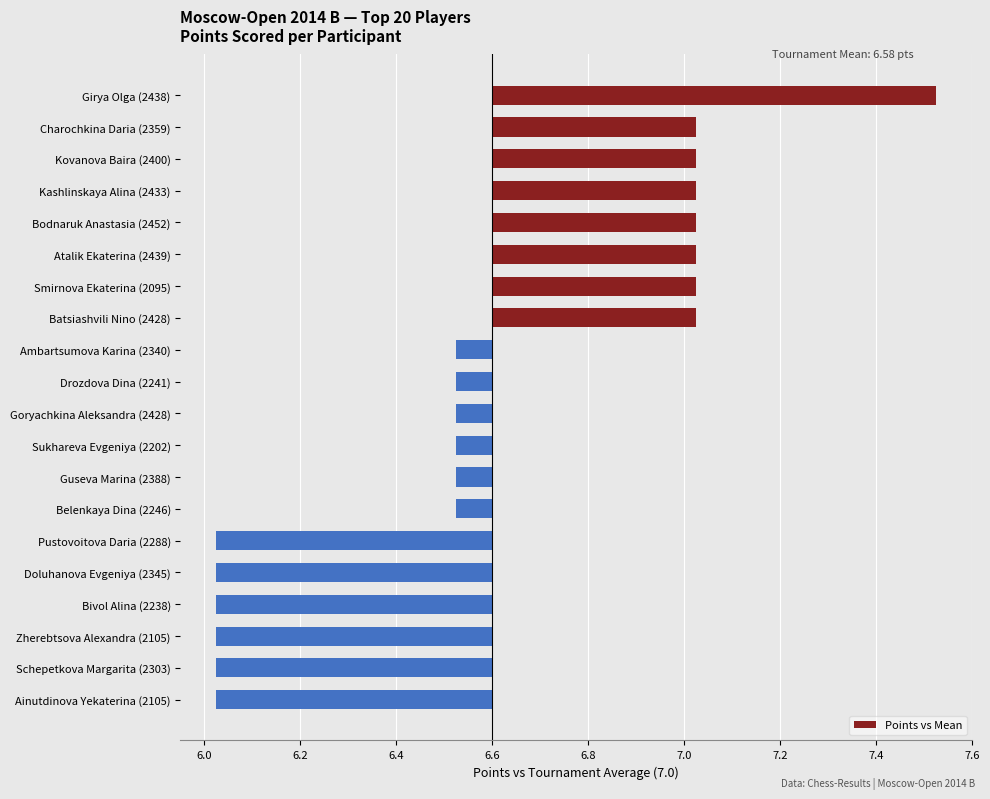

Does the chart contain any negative values?

Yes